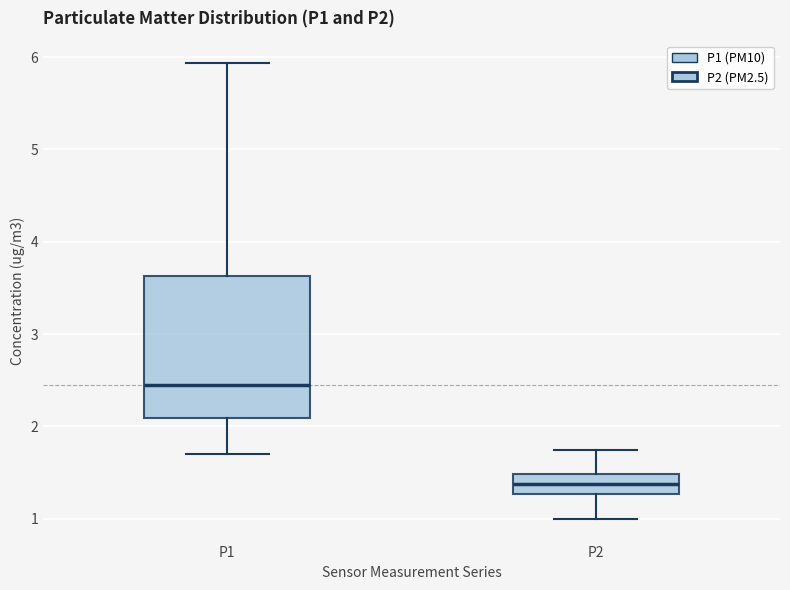

Reading left to right, transcribe this box plot: for each box, give where its median line is, the range the box spans, and where its two whiskers end, as read against the y-axis. The values are not printed on the chart, so give them approximately, as read against the axis.

P1: median 2.4, box 2.1 to 3.6, whiskers 1.7 to 5.9
P2: median 1.4, box 1.3 to 1.5, whiskers 1.0 to 1.8